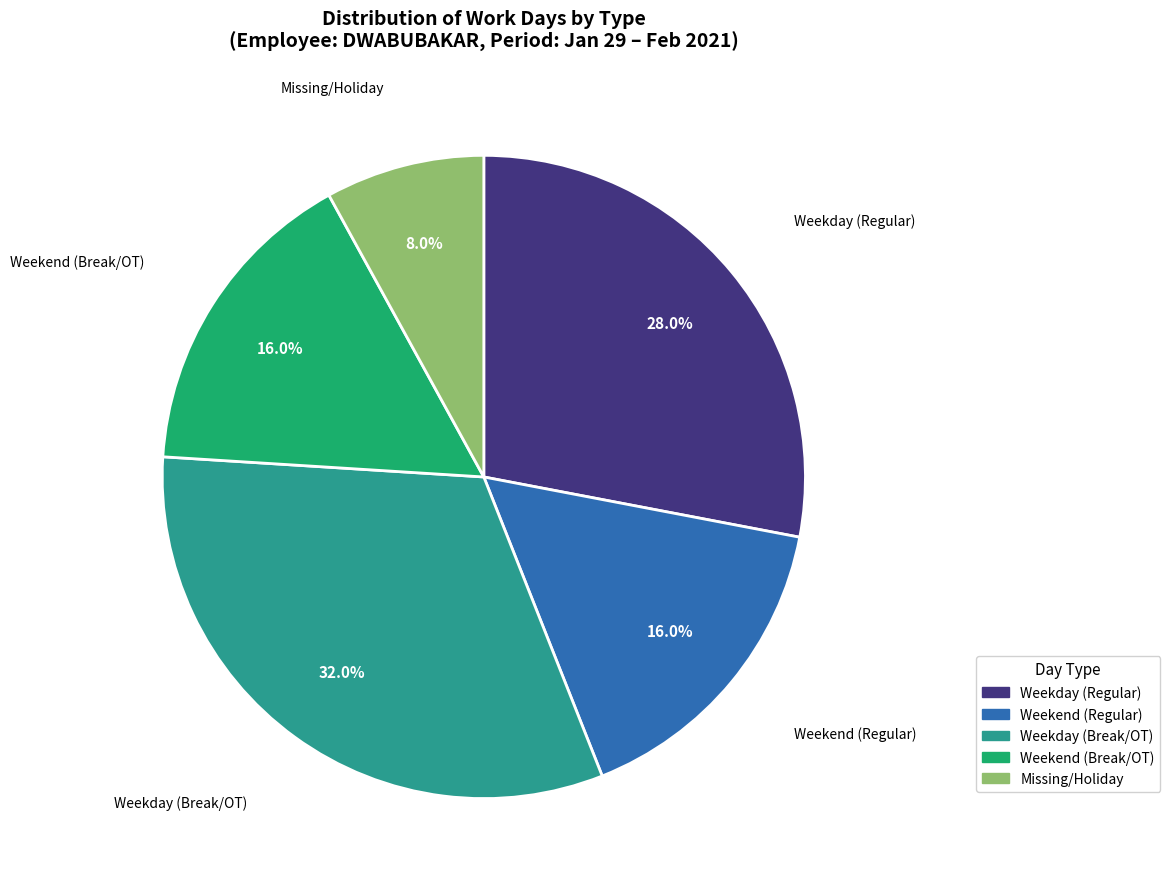

How many segments does this pie chart have?

5